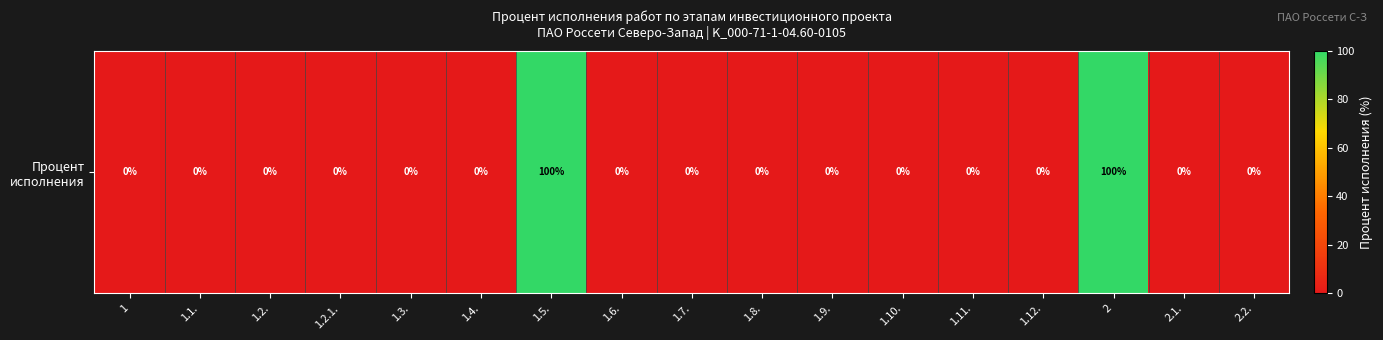

Is it true that the value at 1.9. is 0?

True